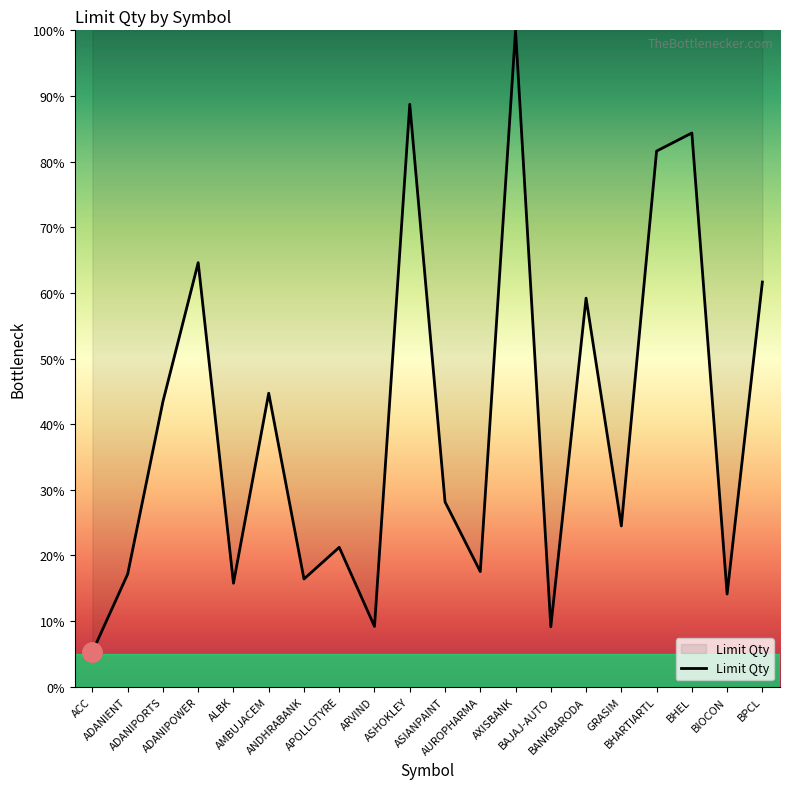

Is this an area chart (filled region under the line)?

No